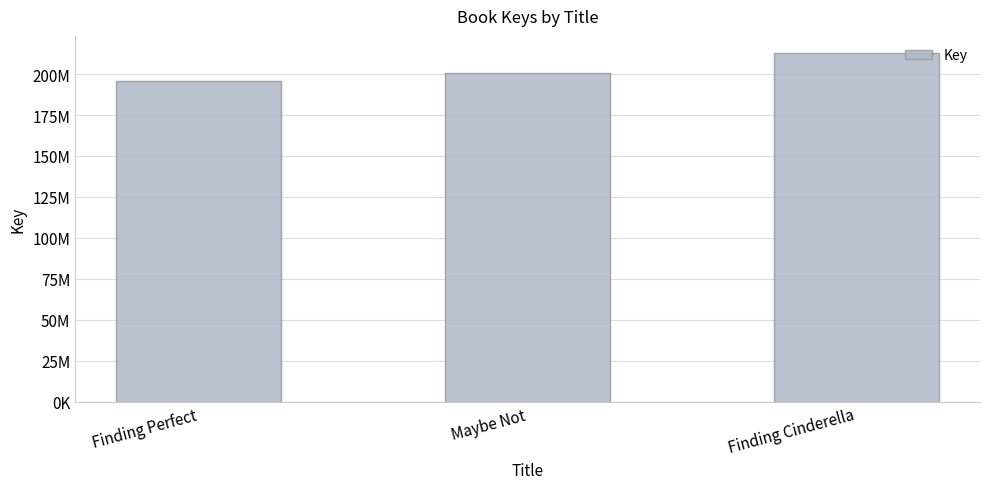

What is the sum of the values at Finding Perfect and Maybe Not?

396687875